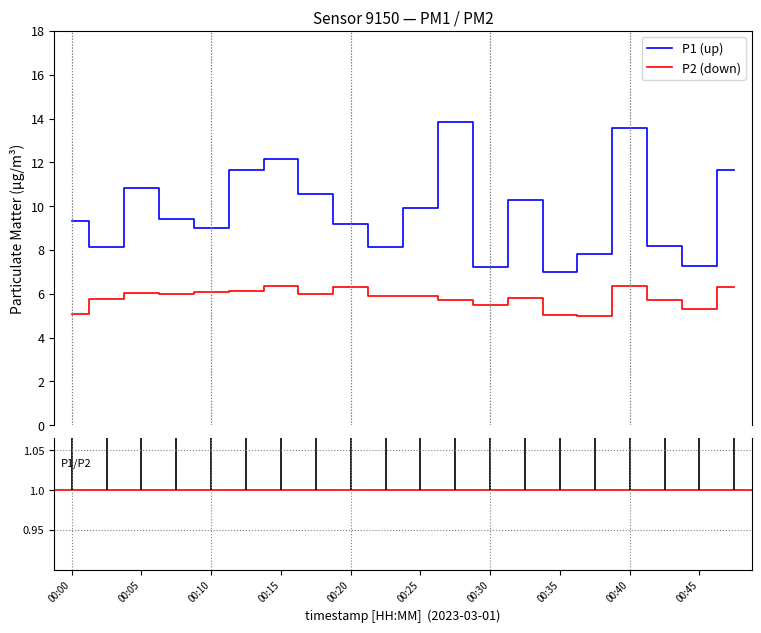

What are all the series names shown in the legend?

P1 (up), P2 (down)